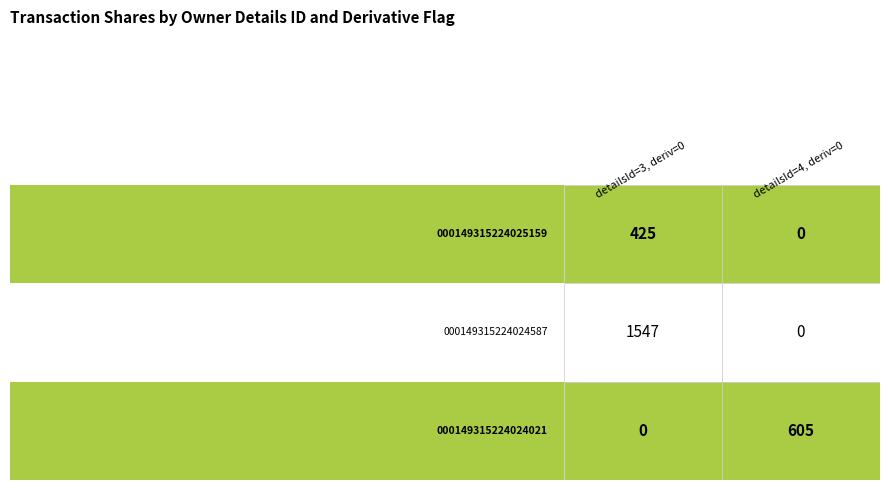

True or false: 3 has a value of 640 at 0.

False